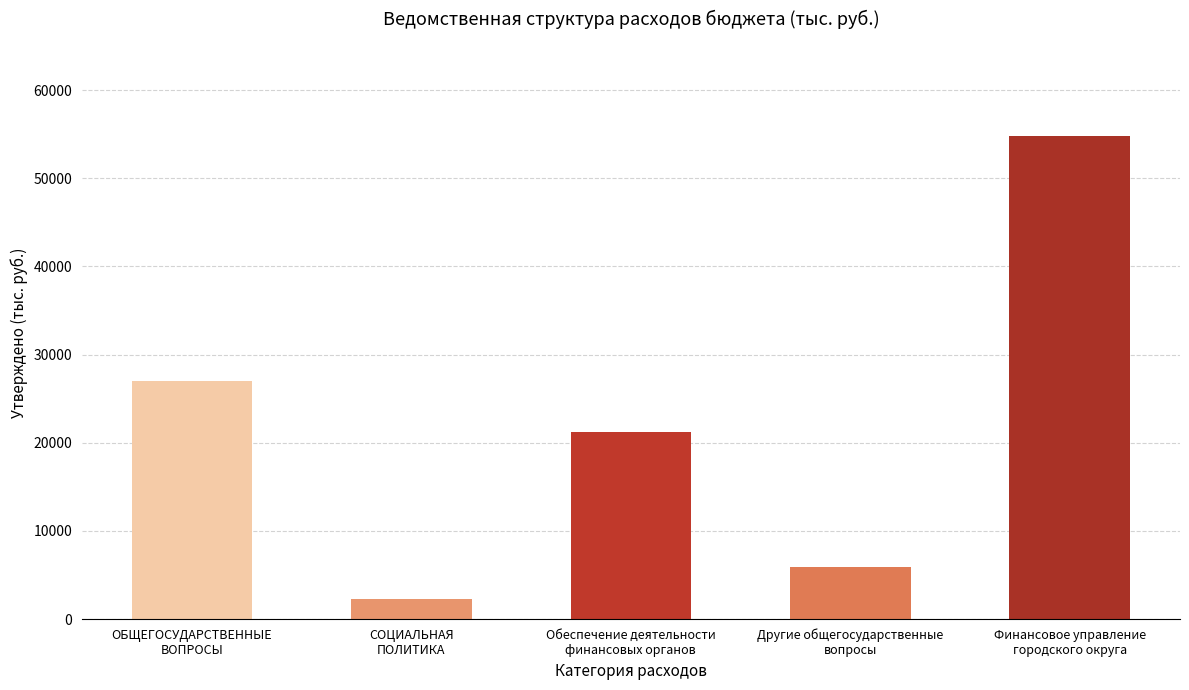

Does the chart contain stacked bars?

No